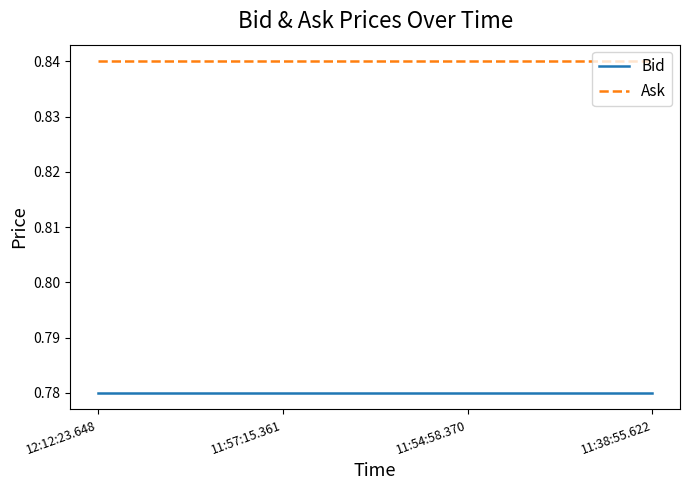

Rank the series at 11:57:15.361 from lowest to highest value.

Bid, Ask